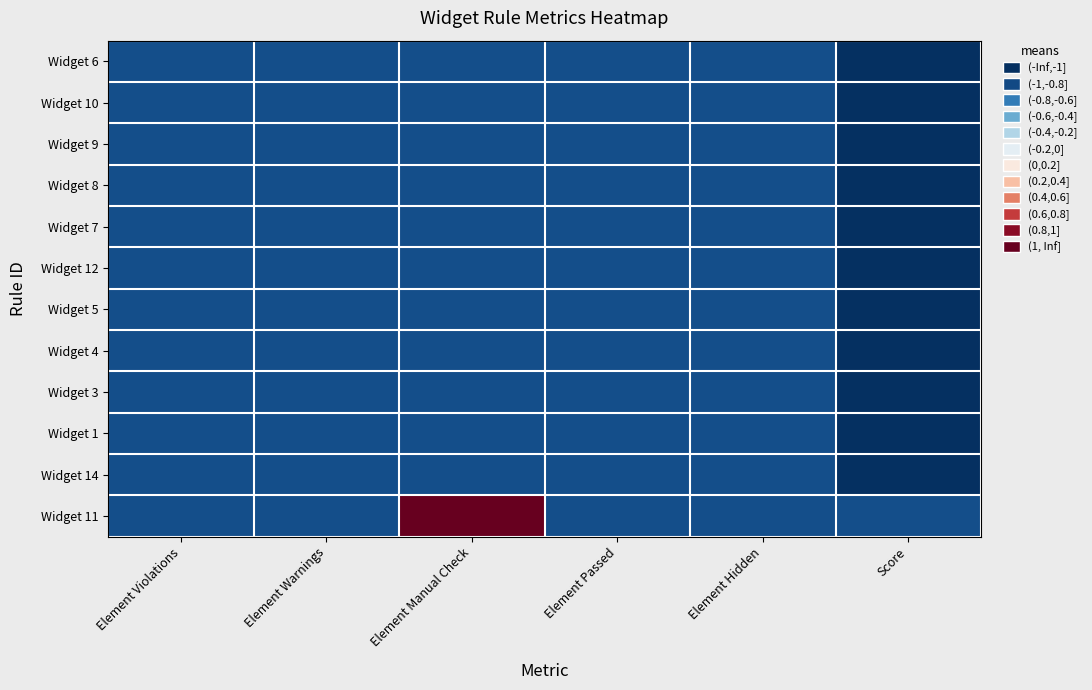

Between Element Warnings and Element Hidden, which series saw the biggest shift?

Widget 11